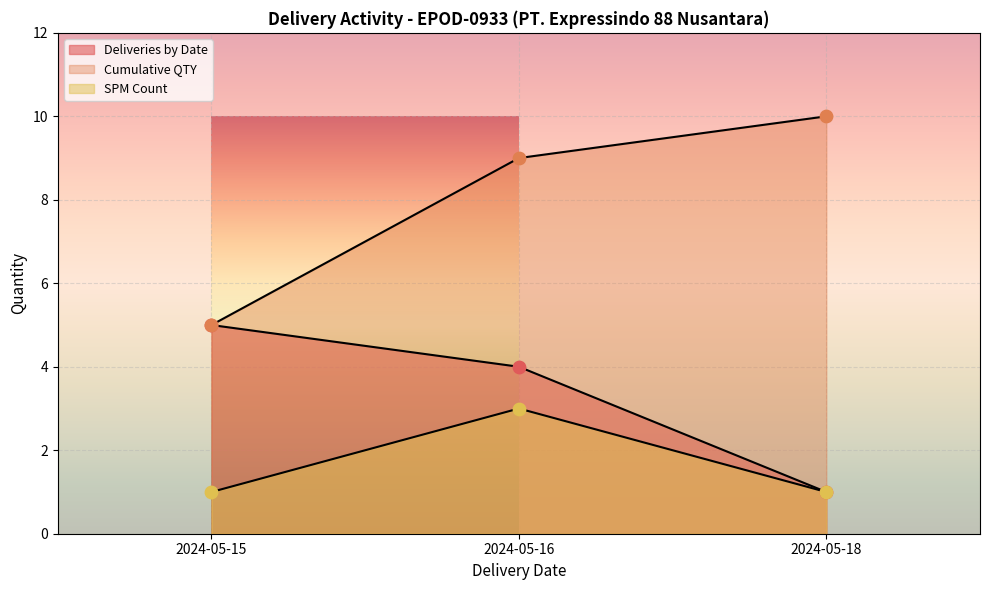

Which series has the largest total across all categories?

Cumulative QTY